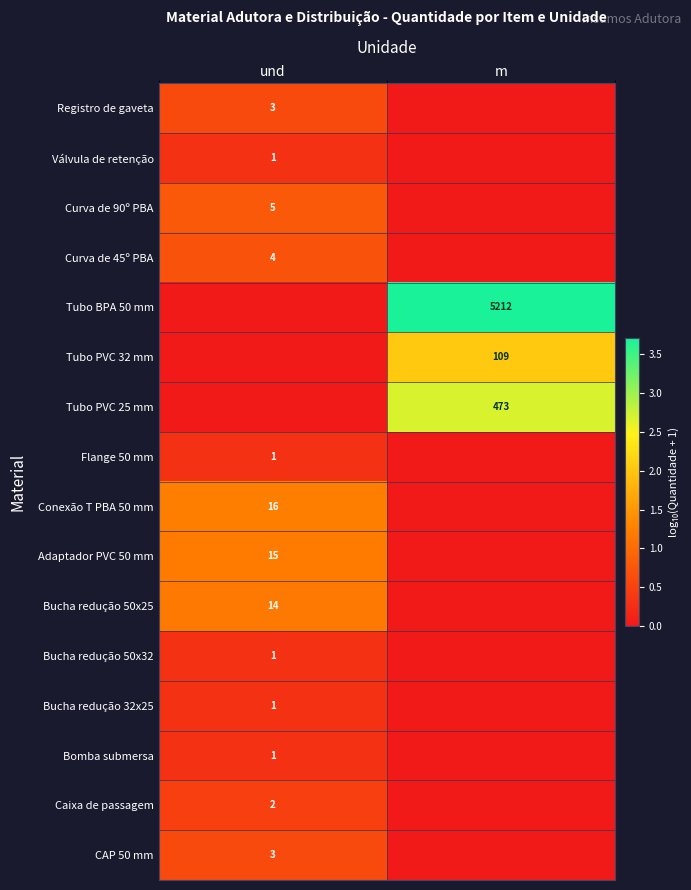

The Caixa de passagem series shows 2 at und. True or false?

True